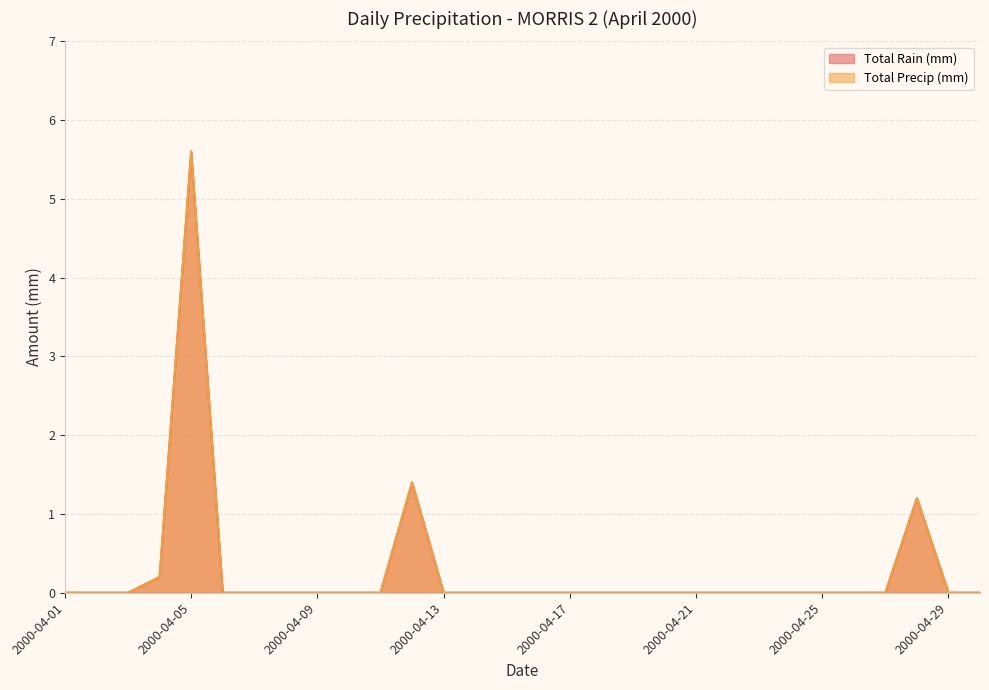

Is it true that Total Rain (mm) equals 0.0 at 2000-04-27?

True